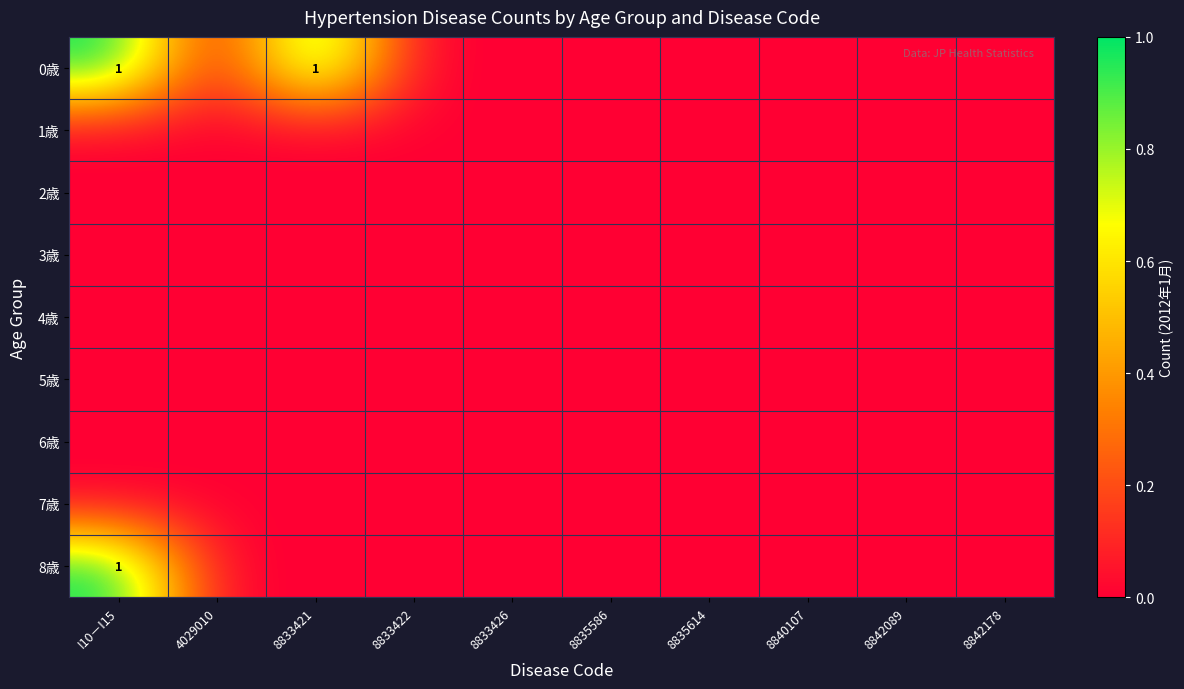

The value of 5歳 at I10－I15 is 0. True or false?

True